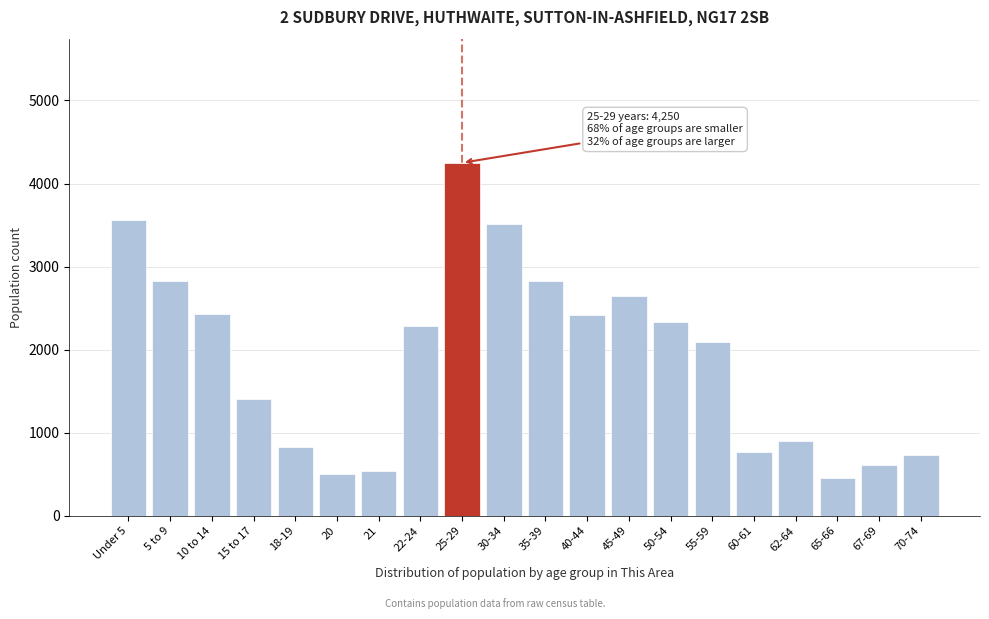

Which label corresponds to the largest value in the chart?

25-29